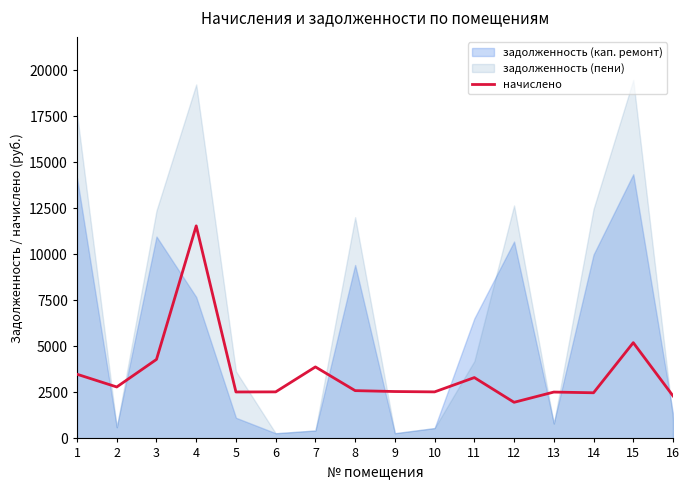

Does the chart have visible grid lines?

No